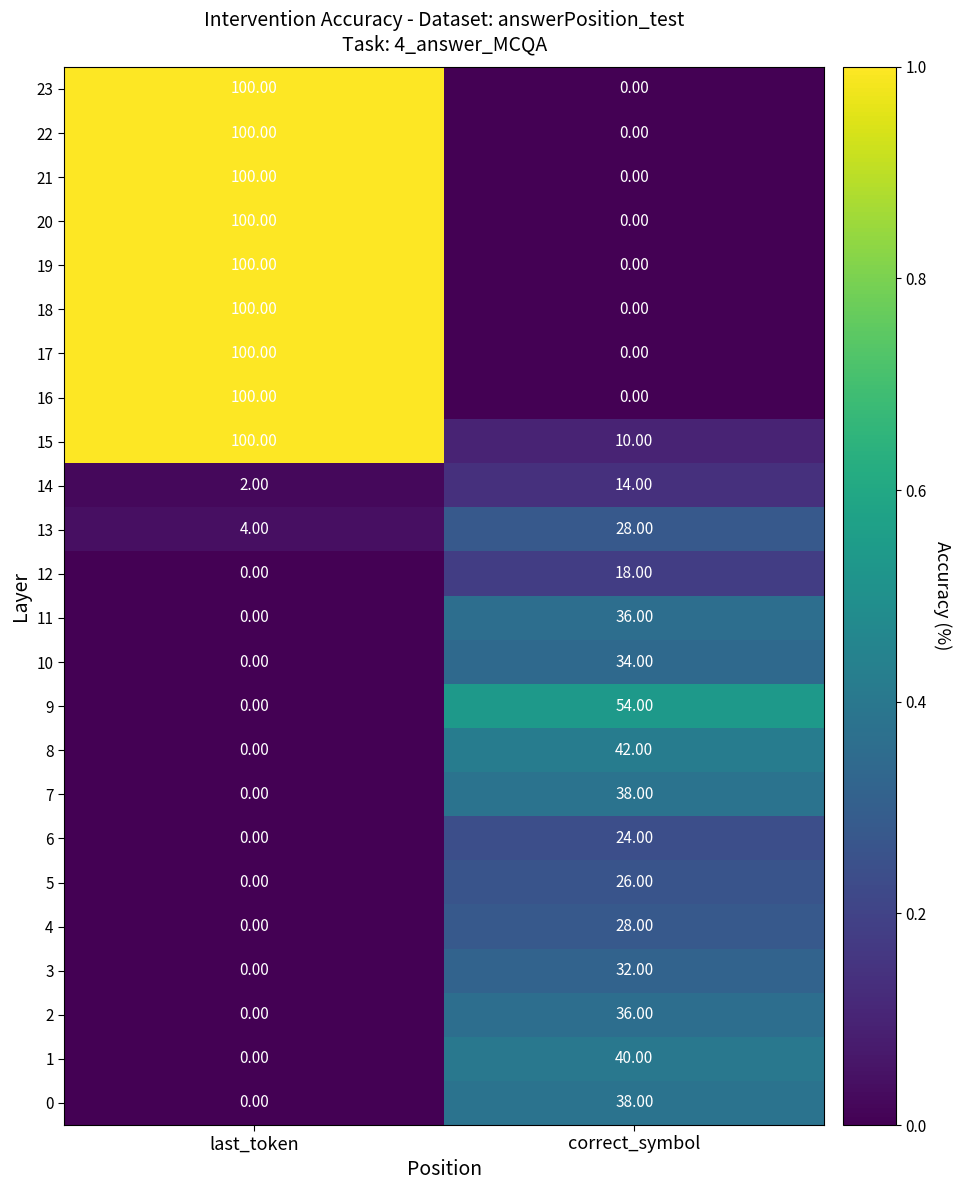

What is the sum of the 14 values at last_token and correct_symbol?

16